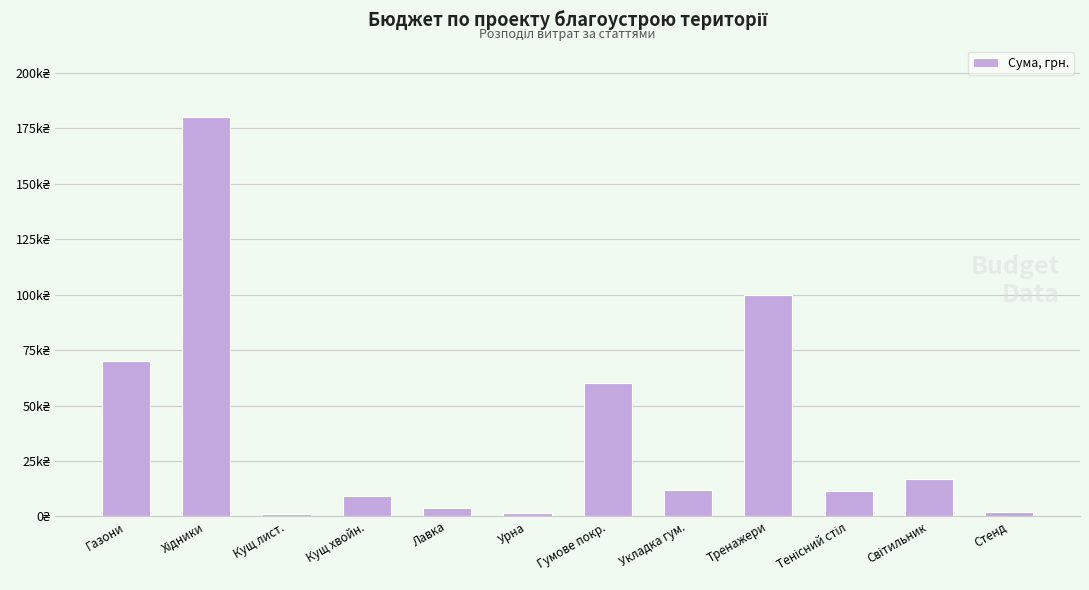

Are the bars horizontal?

No